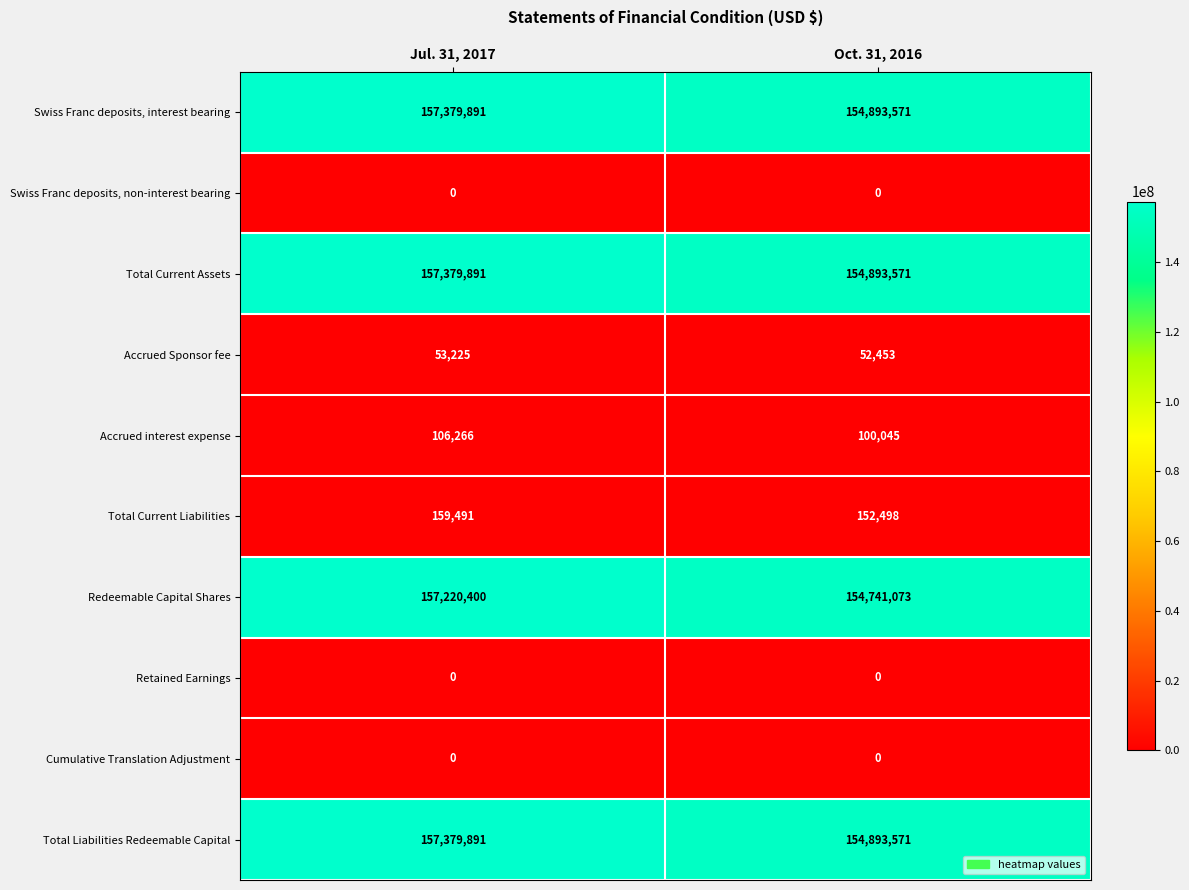

Reading right to left, extract all data points from this chart.

Swiss Franc deposits, interest bearing: 154893571	157379891
Swiss Franc deposits, non-interest bearing: 0	0
Total Current Assets: 154893571	157379891
Accrued Sponsor fee: 52453	53225
Accrued interest expense: 100045	106266
Total Current Liabilities: 152498	159491
Redeemable Capital Shares: 154741073	157220400
Retained Earnings: 0	0
Cumulative Translation Adjustment: 0	0
Total Liabilities Redeemable Capital: 154893571	157379891